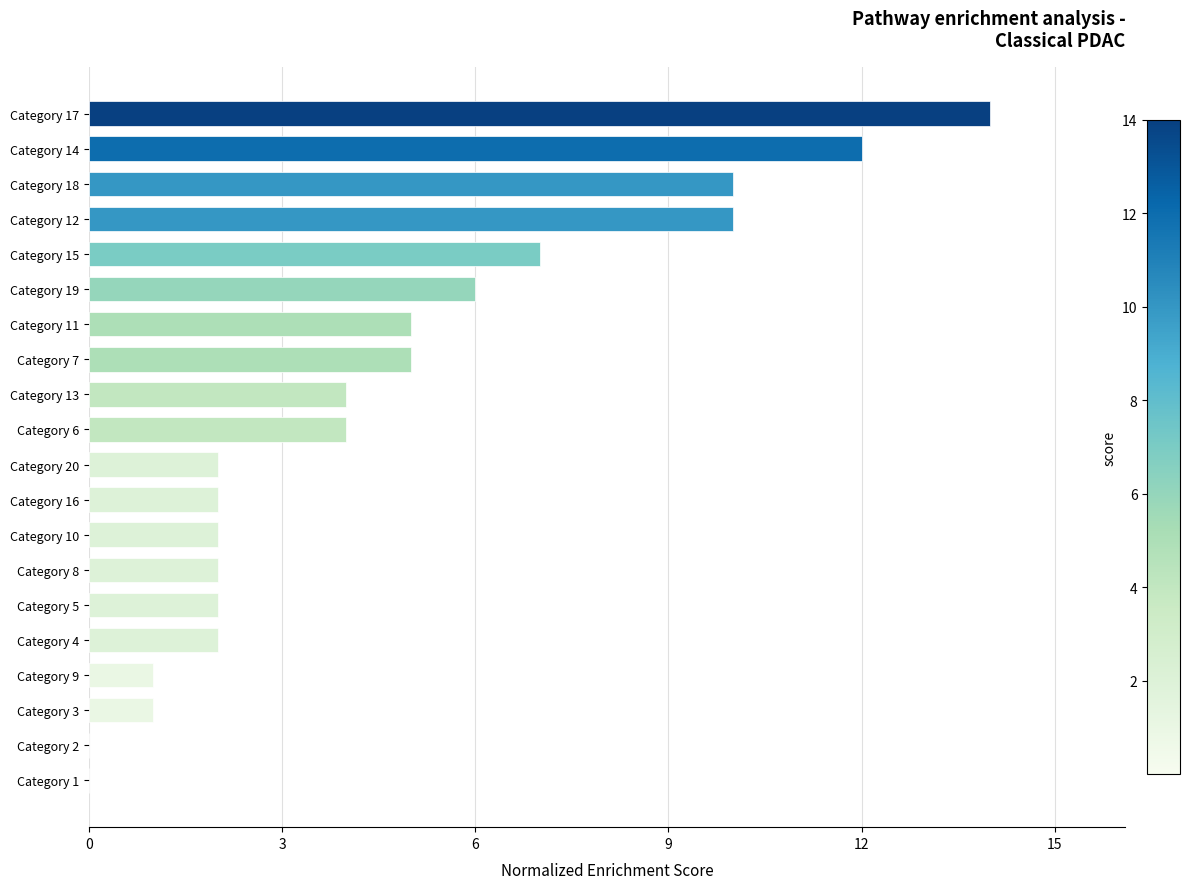

At which category does the chart reach its peak across all series?

Category 17